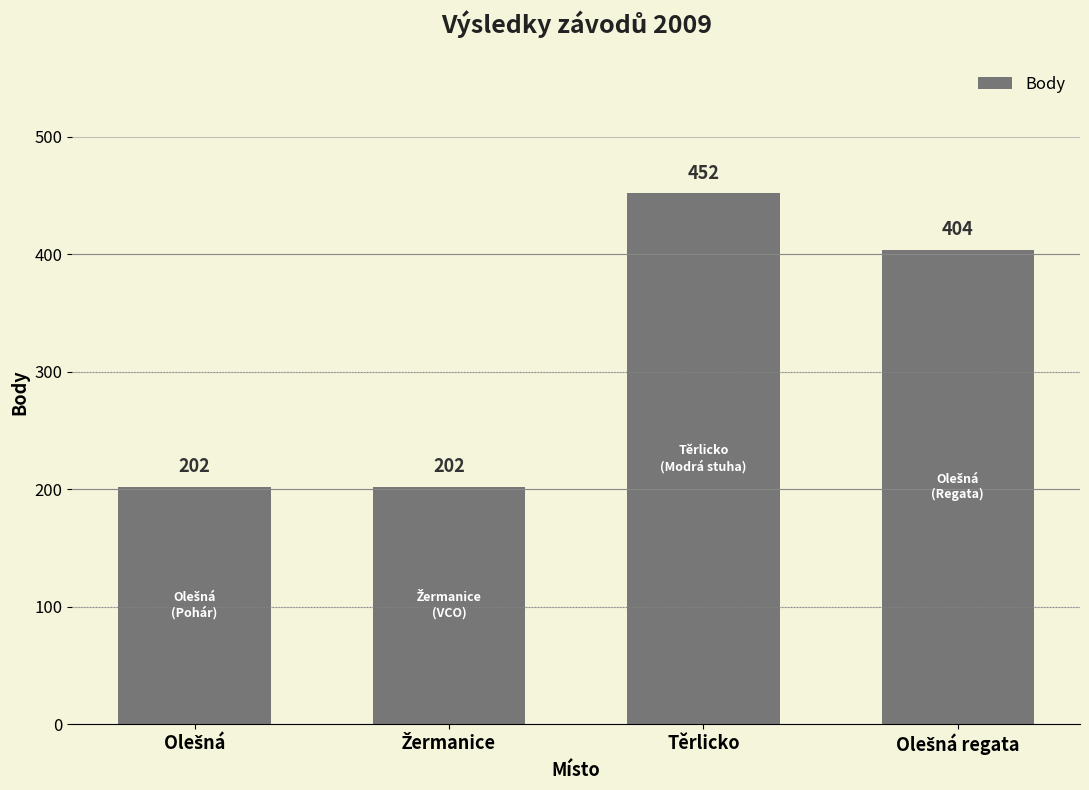

Are the bars grouped side by side (vs. stacked)?

No